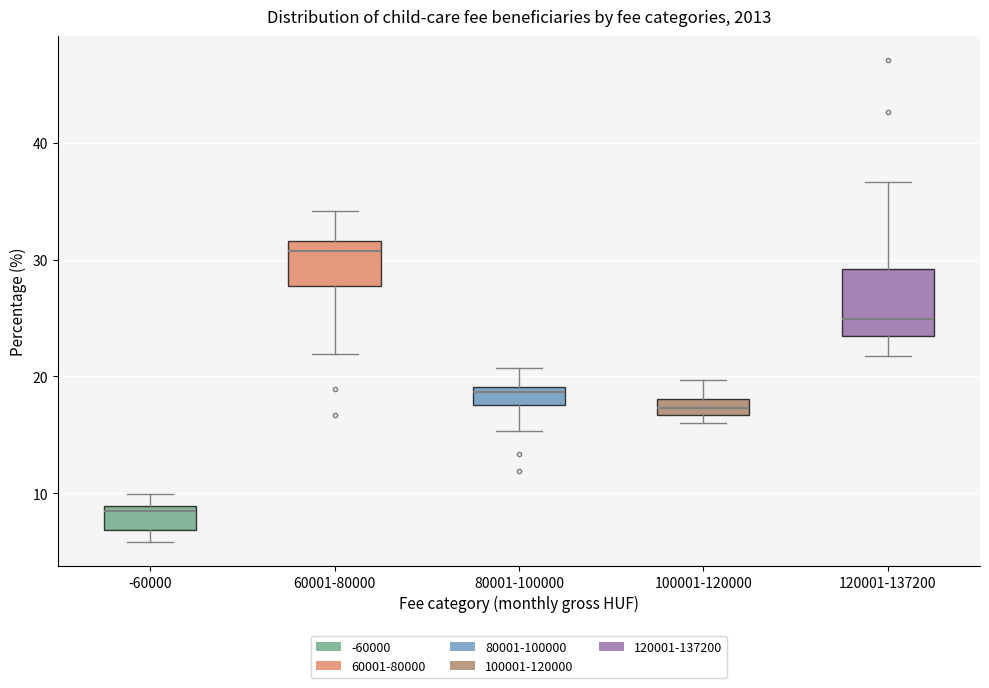

Which box is the tallest, from its lower edge to its upper edge?

120001-137200